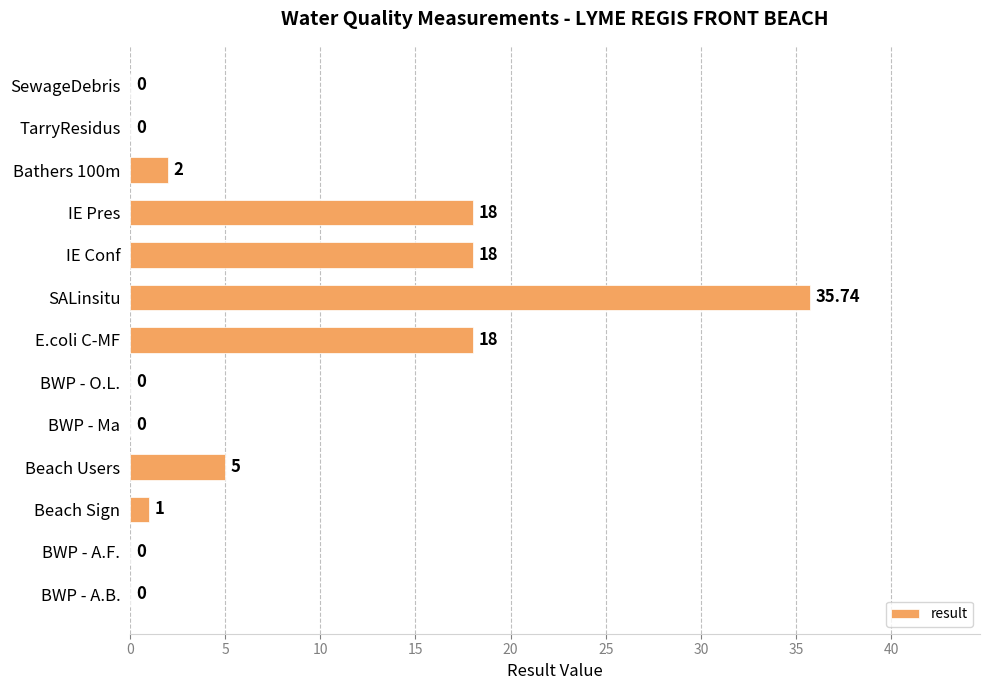

What is the change in value from BWP - Ma to Beach Users?

+5.0